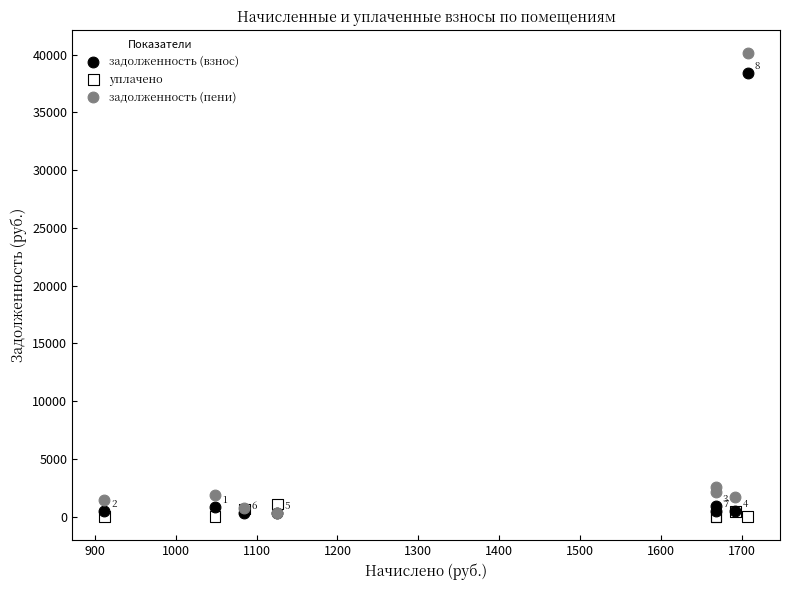

In the задолженность (пени) series, what Y value is closest to 20224?

2564.1